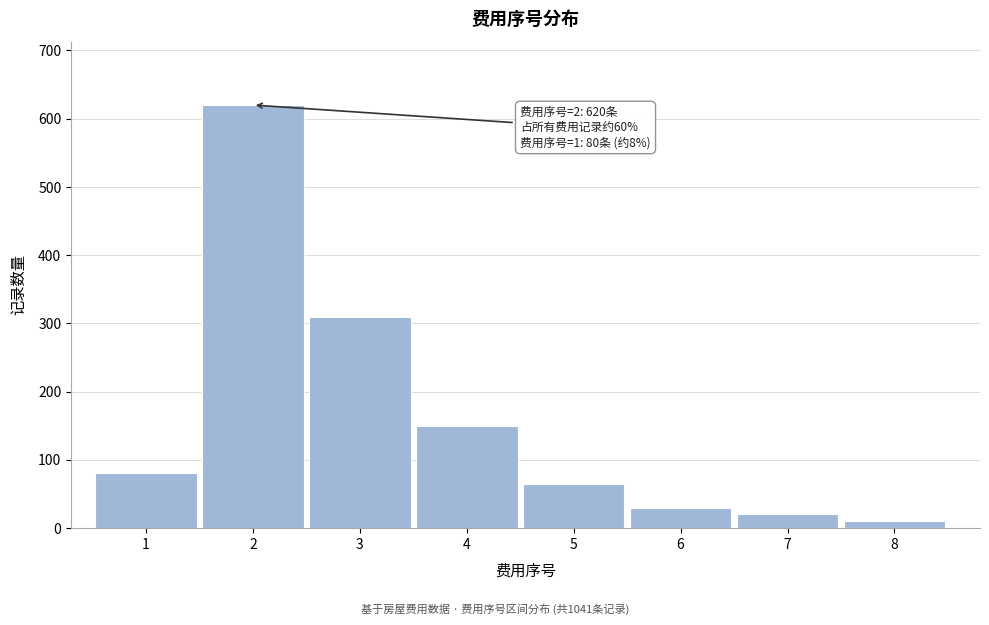

Reading left to right, list all the values displayed in this chart.

1=80	2=620	3=310	4=150	5=65	6=30	7=20	8=10